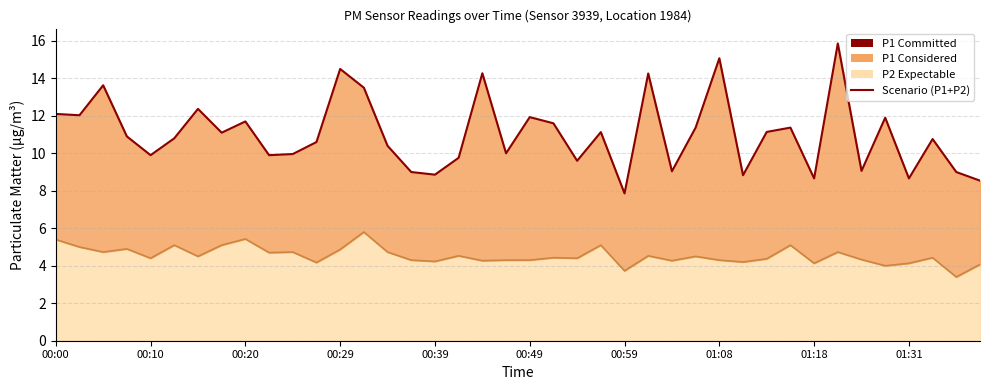

What is the difference between the maximum and minimum values?

8.0